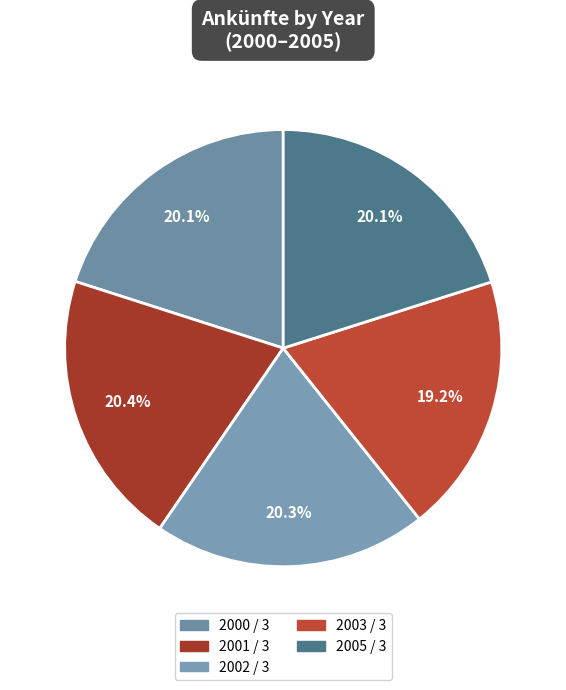

To the nearest percent, what is the average slice percentage?

20%